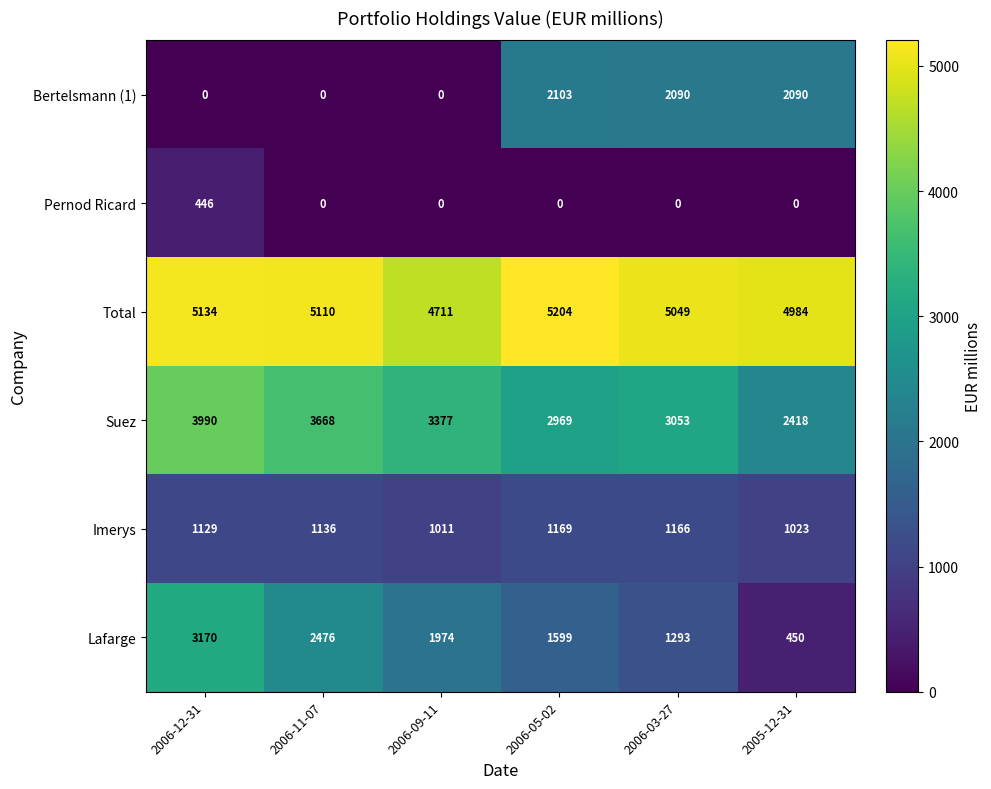

The Suez series shows 1571 at 2006-11-07. True or false?

False